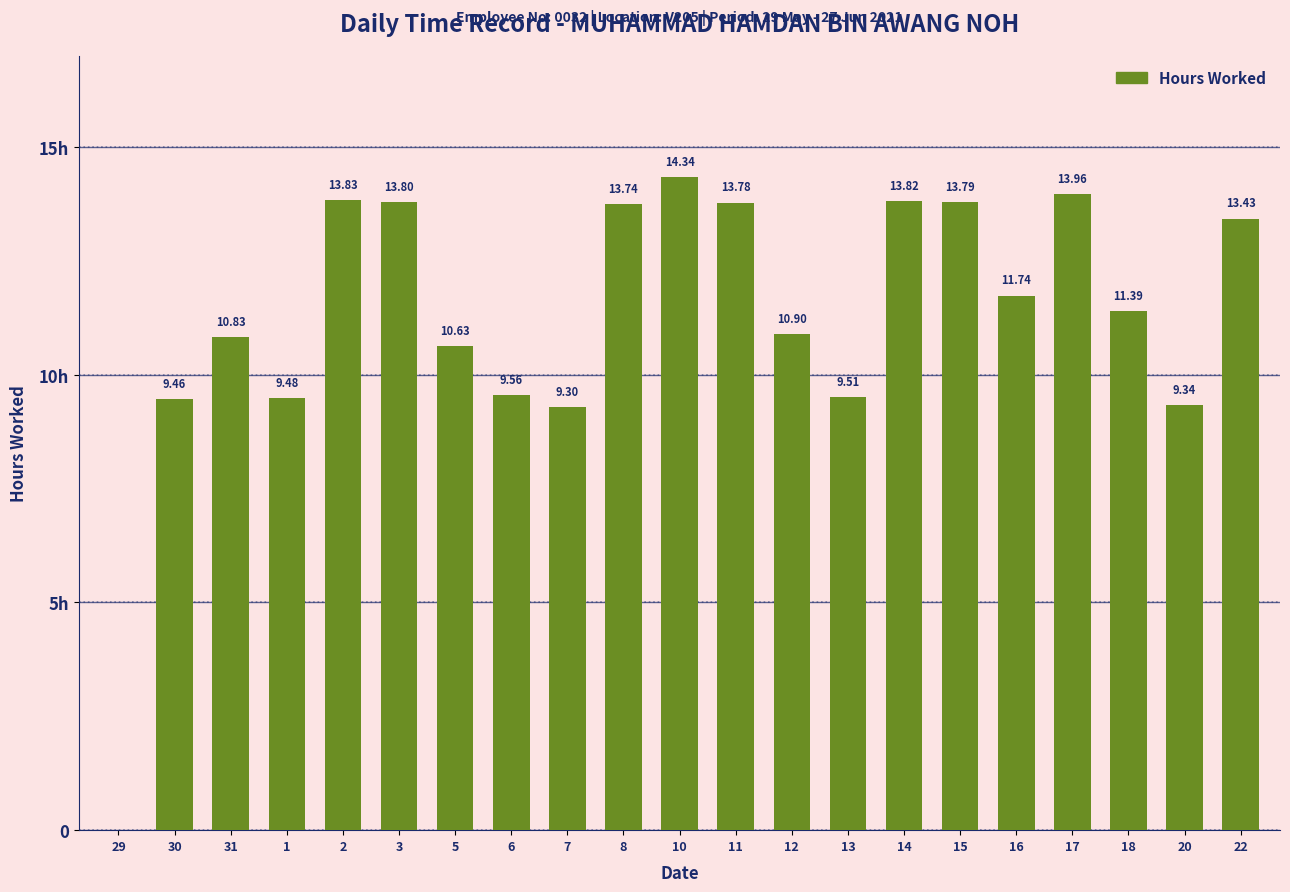

What is the approximate value at 2?

13.8